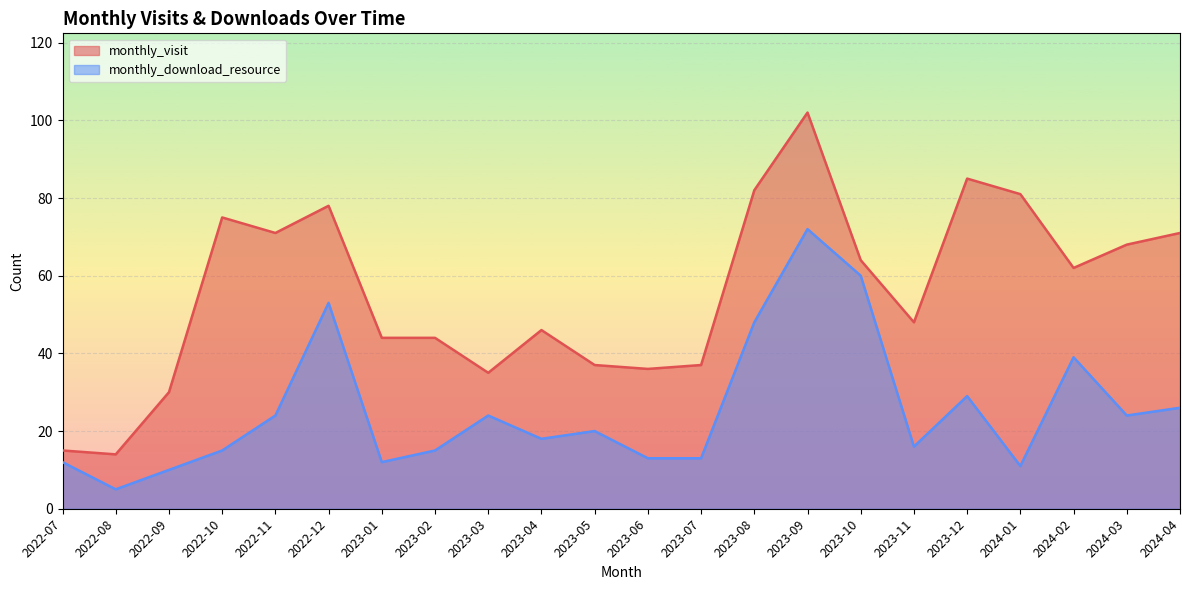

Which label corresponds to the smallest value in the chart?

2022-08